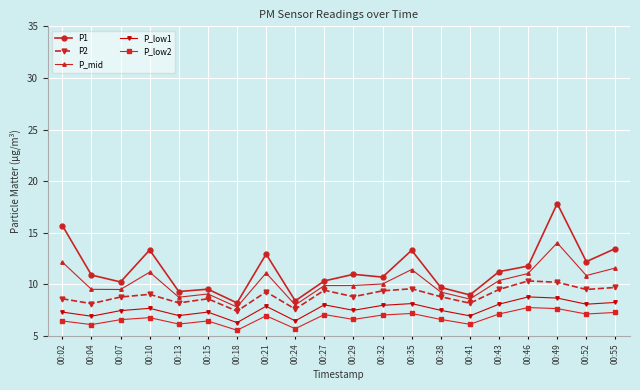

Rank the series at 00:29 from highest to lowest value.

P1, P_mid, P2, P_low1, P_low2